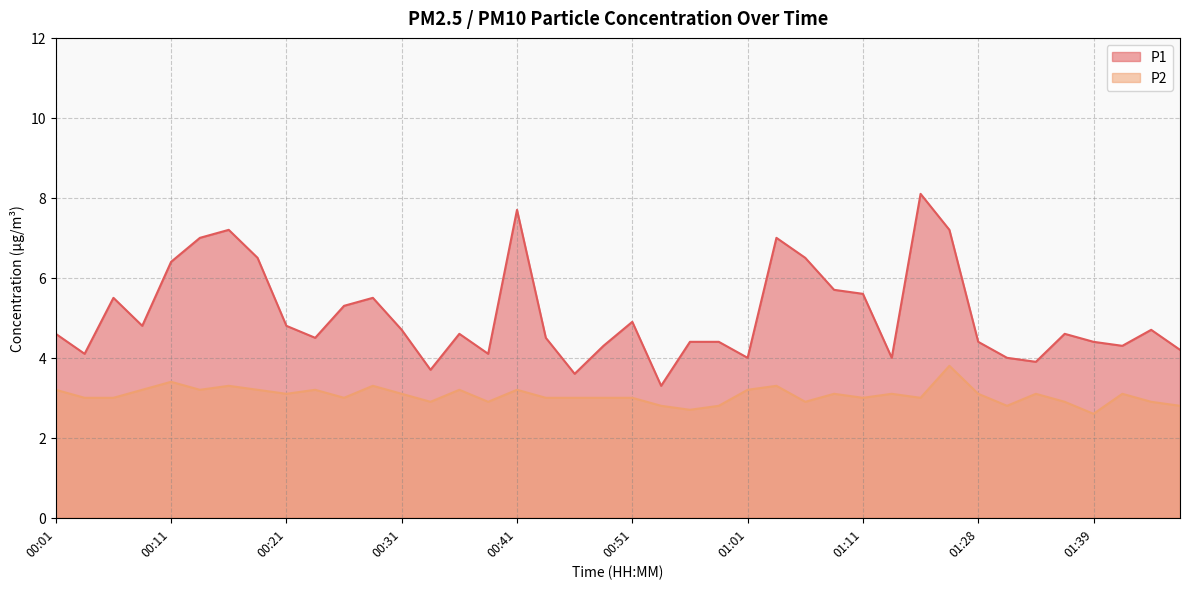

What is the value of the P1 point at the 34th from the left?

4.0